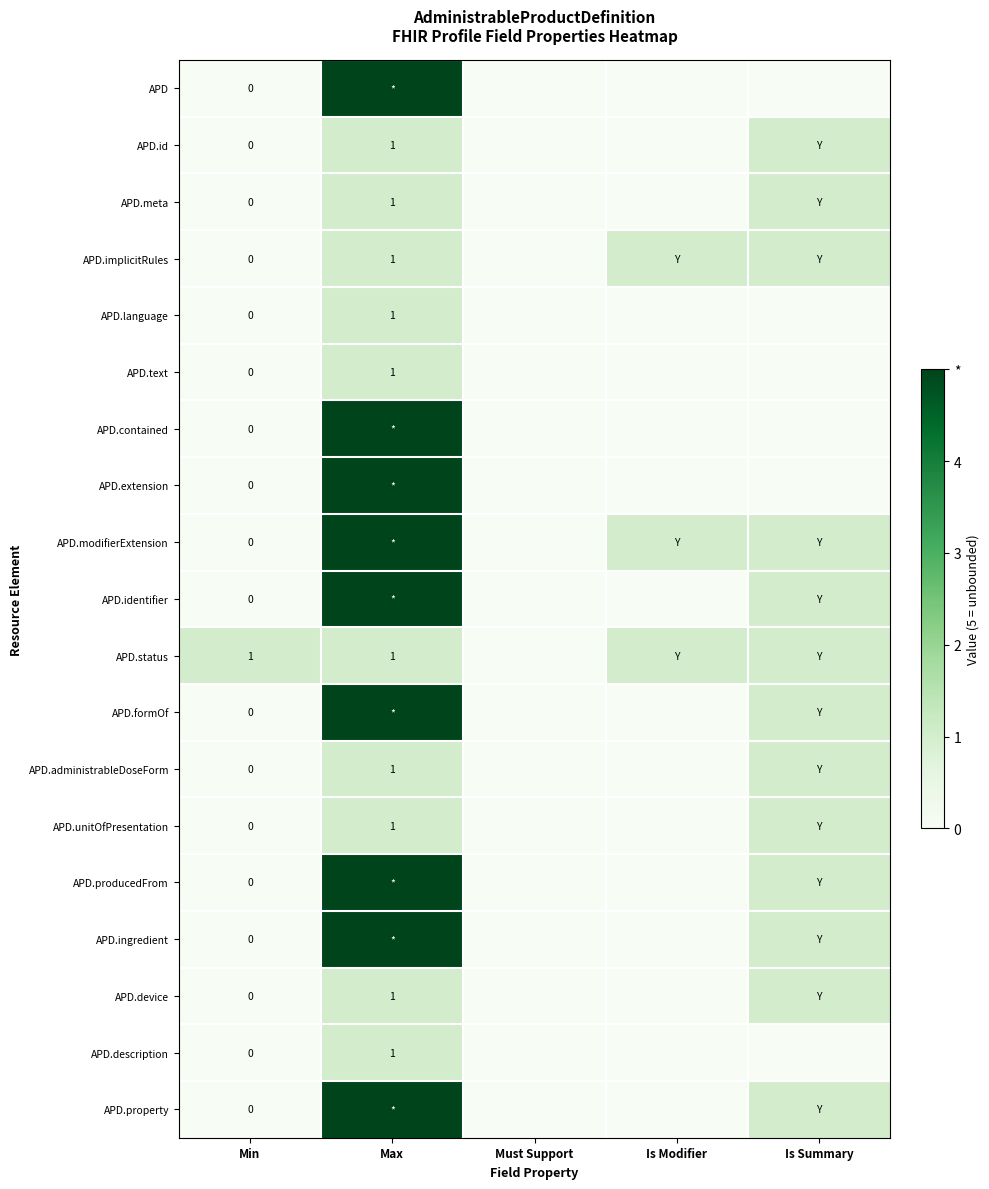

The APD.identifier series shows 0 at Is Summary. True or false?

False